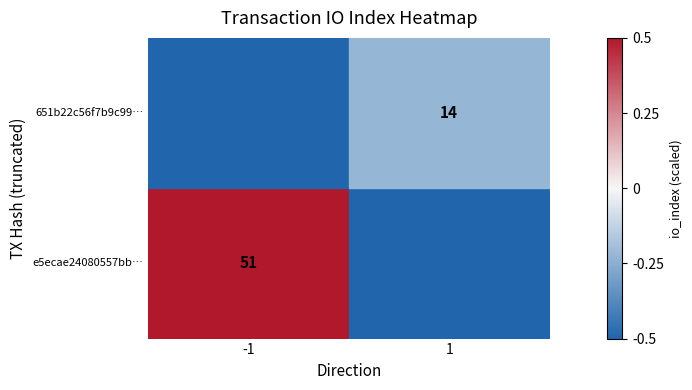

At how many categories does at least one series exceed 0?

1